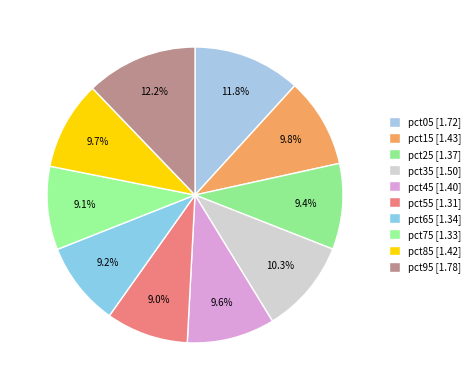

To the nearest percent, what is the average slice percentage?

10%